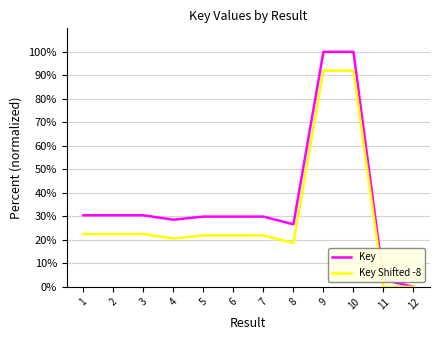

What is the difference between the highest and lowest values at 10?

8.0